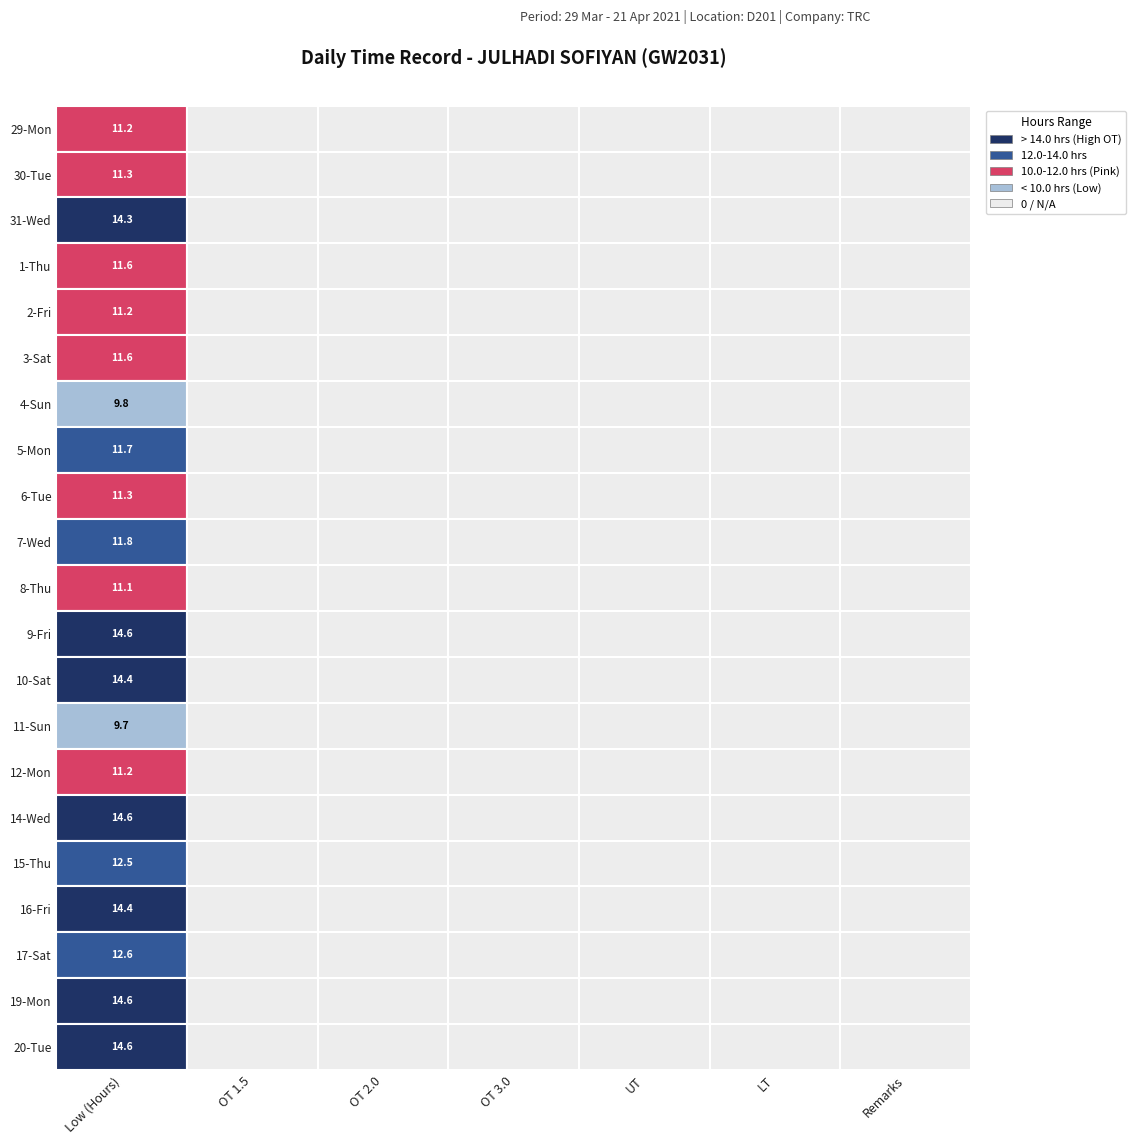

Is the value of 10-Sat at 6 greater than the value of 8-Thu at 0?

No